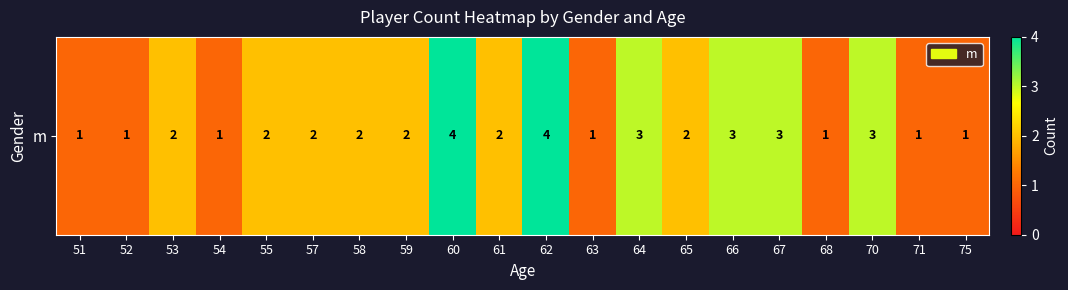

What is the sum of all values?

41